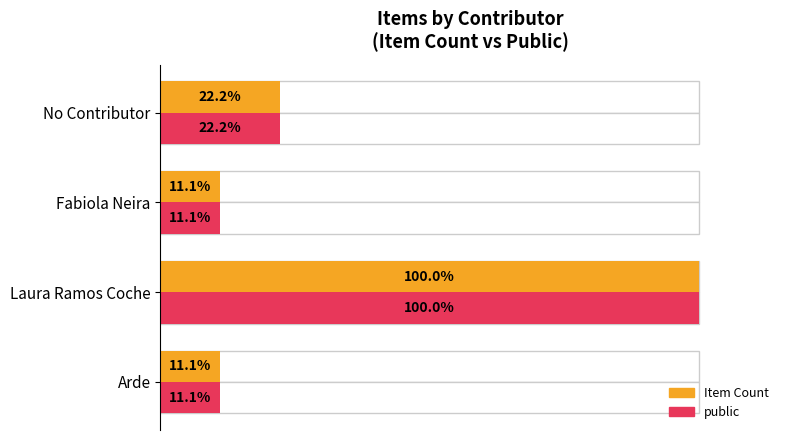

Does the chart contain stacked bars?

No